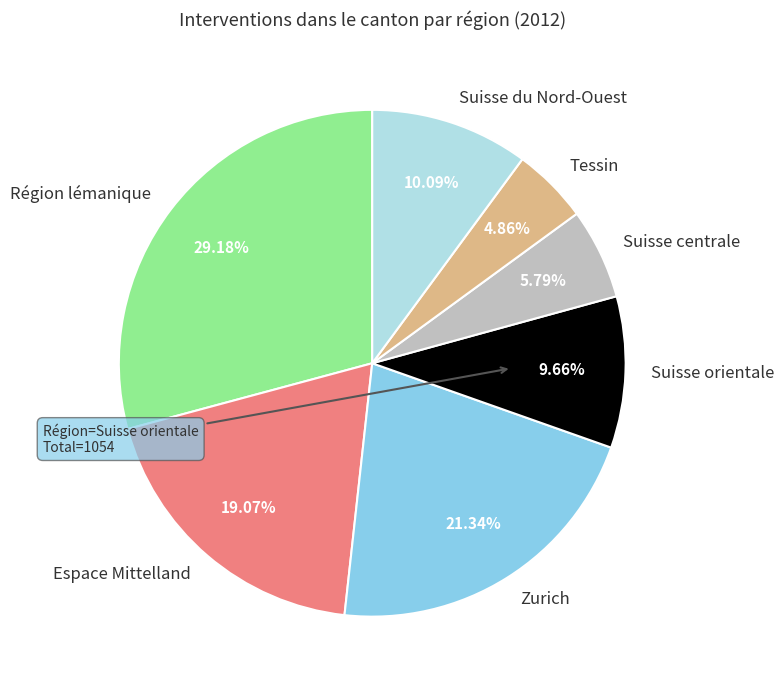

Which slice is the largest?

Région lémanique